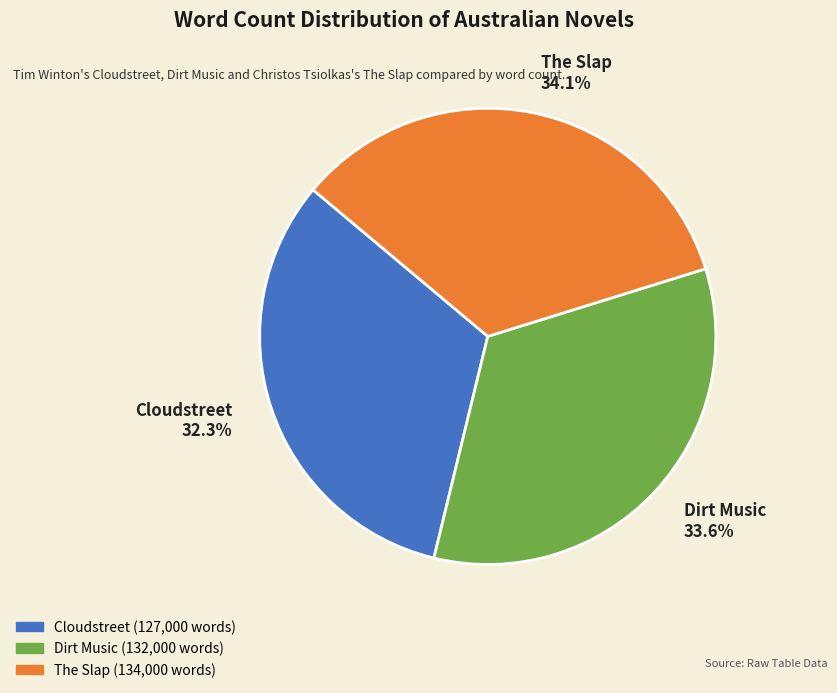

Count the number of slices in the pie.

3